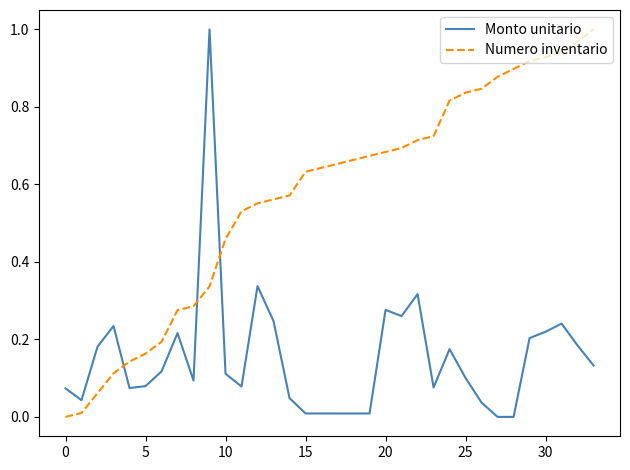

How many times do Numero inventario and Monto unitario cross each other?

3